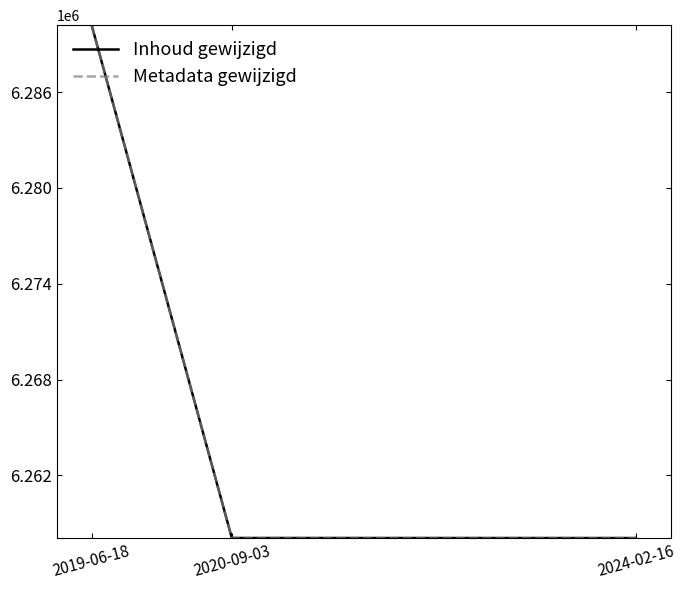

Does the chart display data point markers on the line(s)?

No